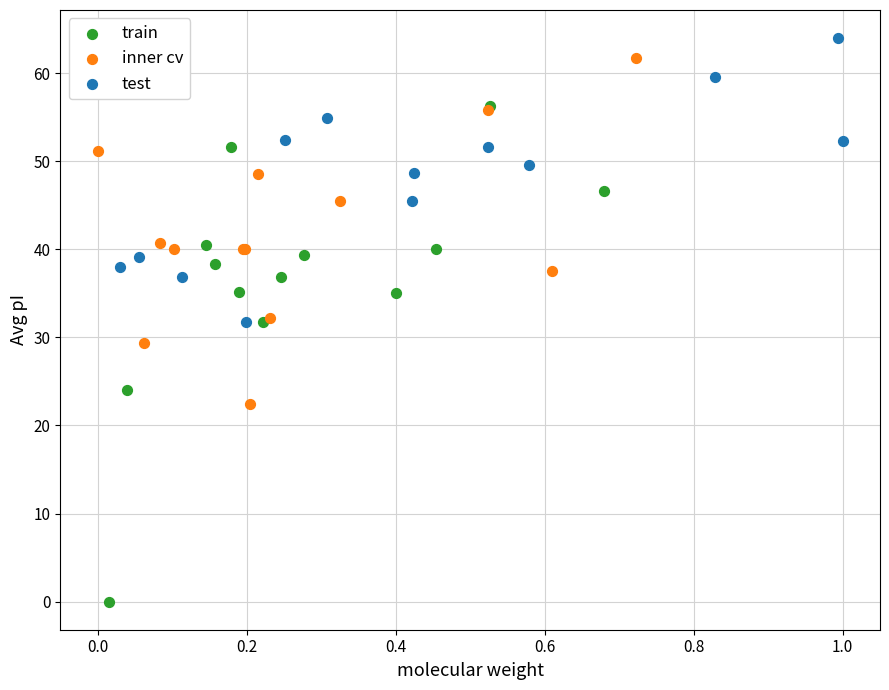

Which series contains the highest Y value?

test